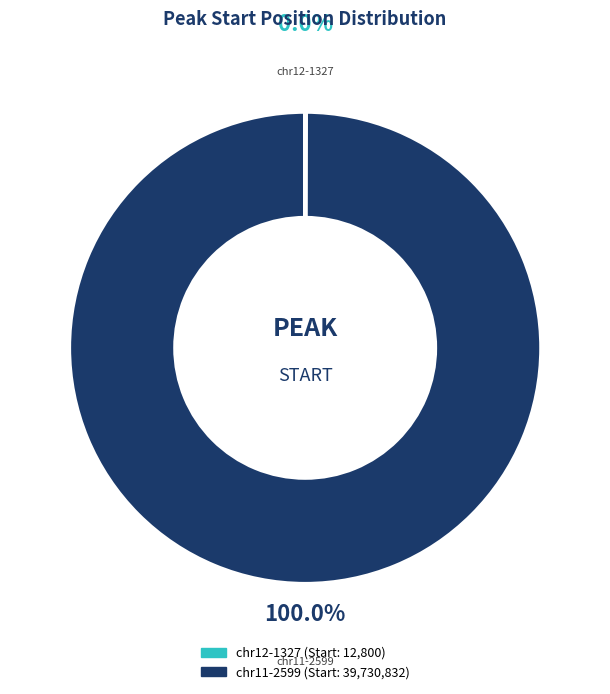

Is it true that chr11-2599 is 100% of the pie?

True